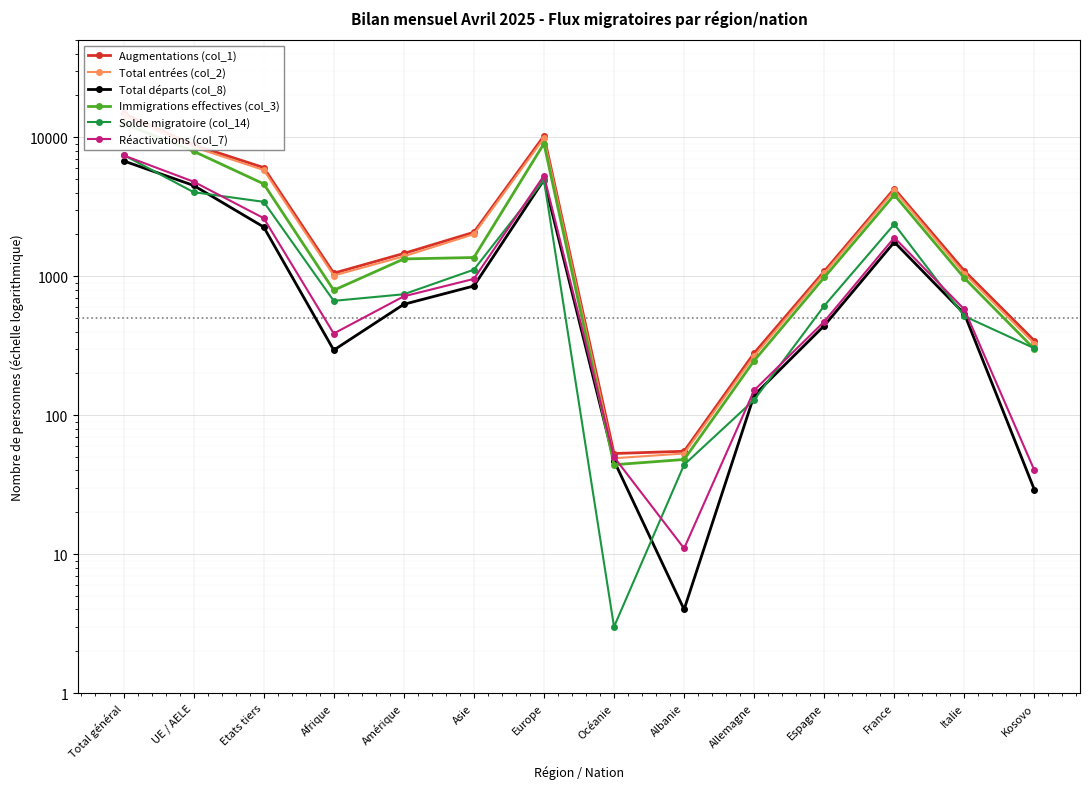

What position from the right is Afrique?

11